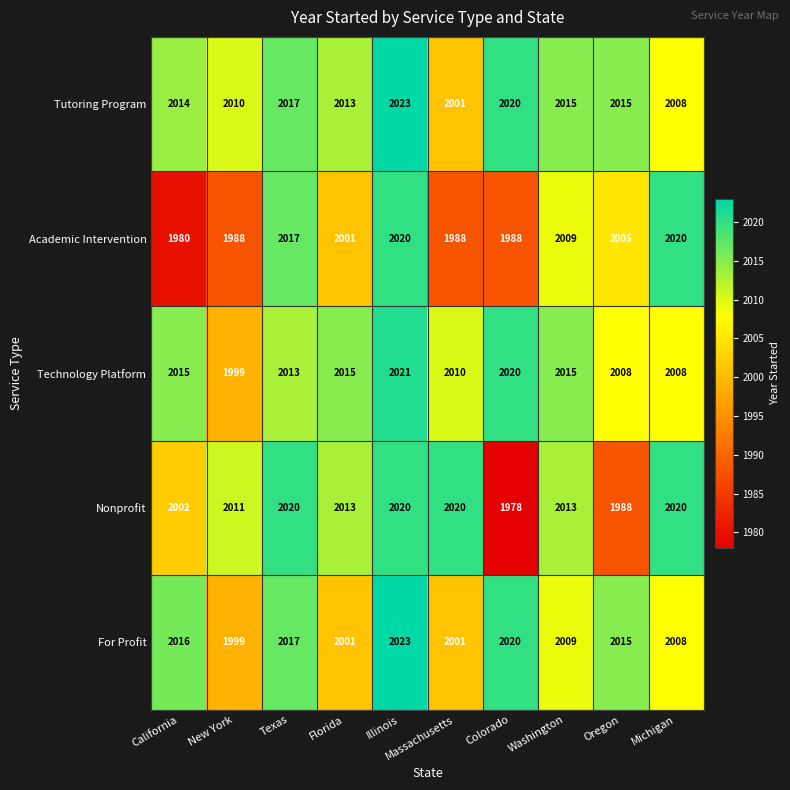

What is the difference between the highest and lowest values at Texas?

7